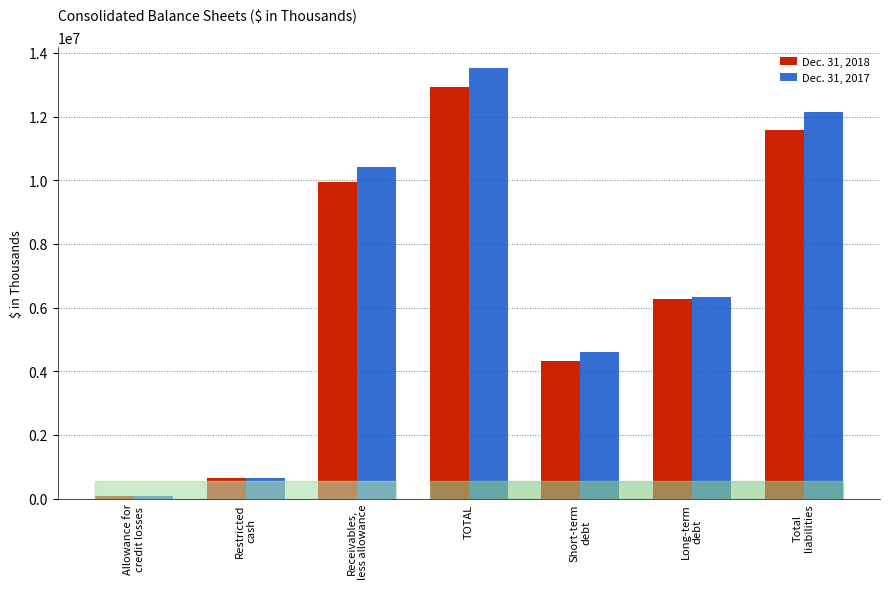

True or false: Dec. 31, 2018 has a value of 9950926 at Receivables,
less allowance.

True